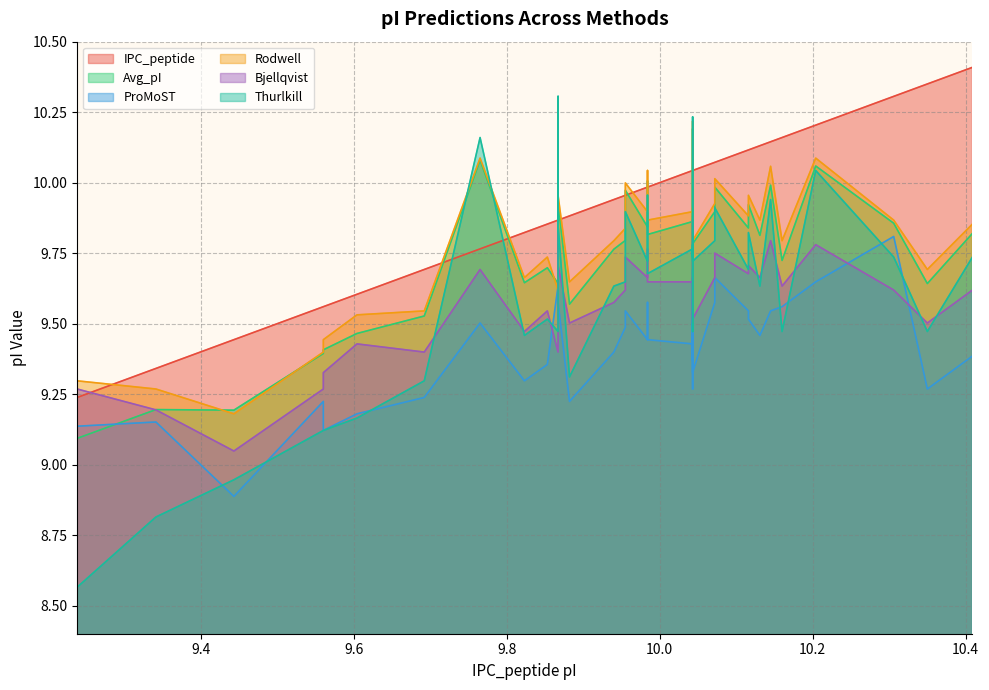

How many lines are shown in the chart?

6